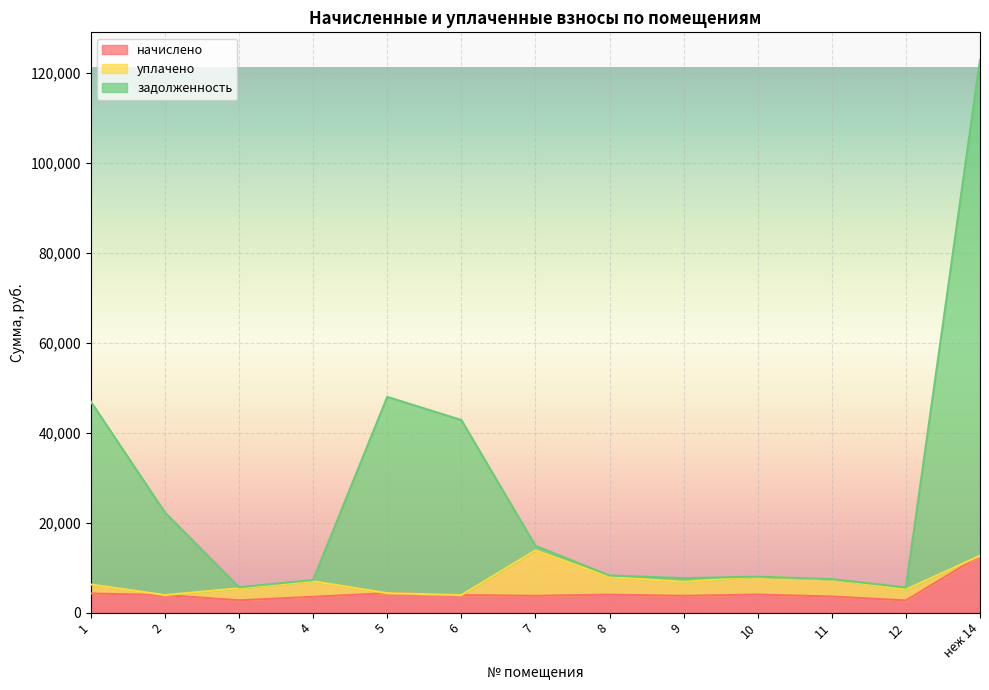

Between 5 and 8, which series saw the biggest shift?

задолженность